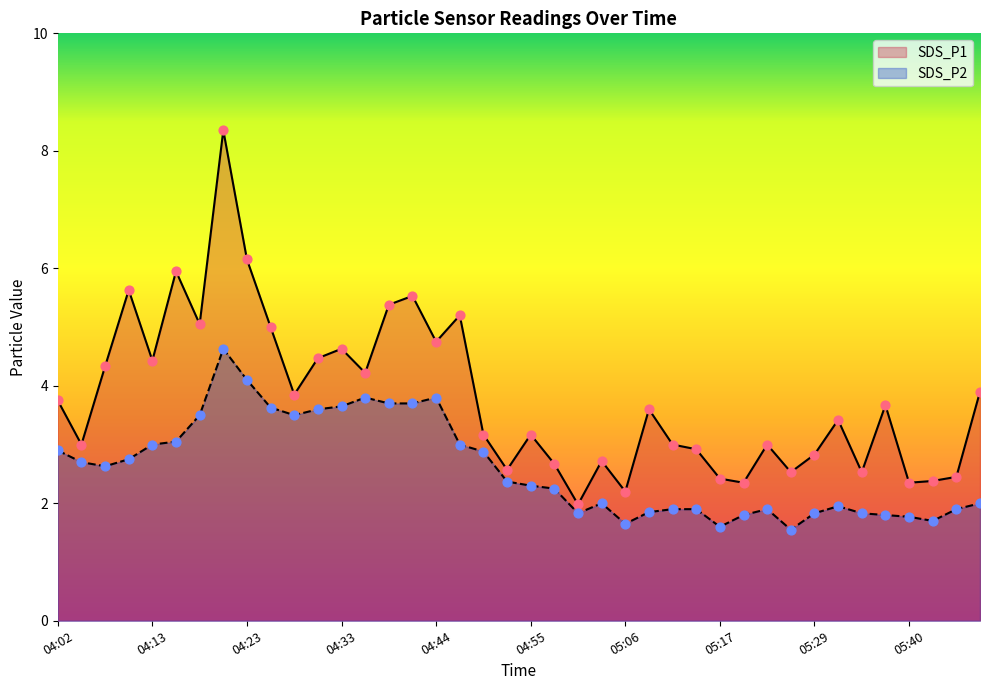

Is the value of SDS_P2 at 05:09 greater than the value of SDS_P1 at 05:09?

No